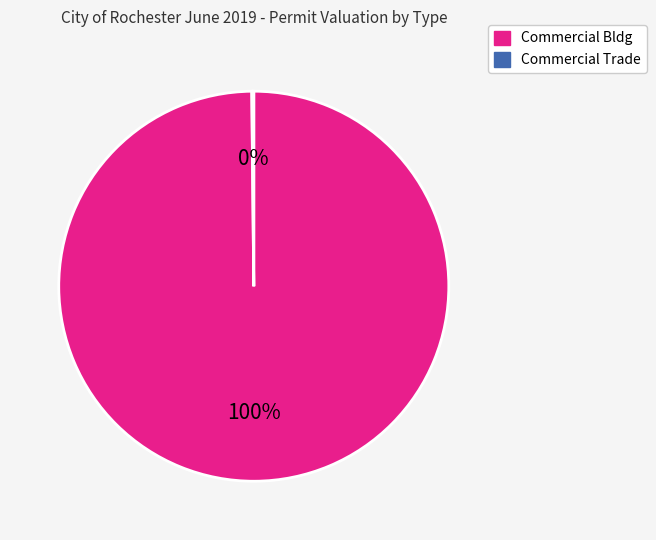

To the nearest percent, what percentage of the pie is Commercial Bldg?

100%